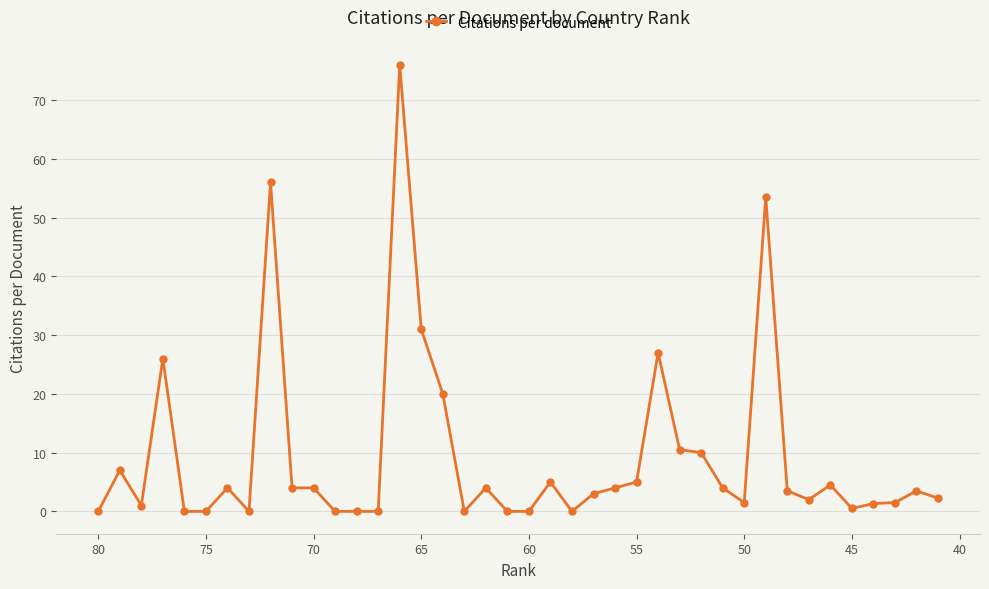

What is the average value?

9.4